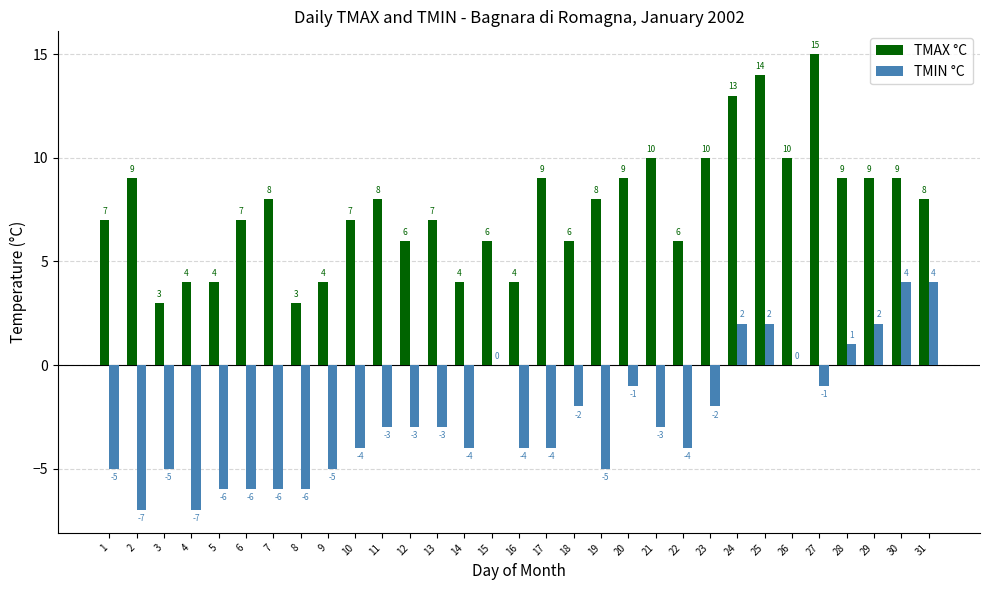

Reading left to right, transcribe all the data shown in this chart.

TMAX °C: 1=7	2=9	3=3	4=4	5=4	6=7	7=8	8=3	9=4	10=7	11=8	12=6	13=7	14=4	15=6	16=4	17=9	18=6	19=8	20=9	21=10	22=6	23=10	24=13	25=14	26=10	27=15	28=9	29=9	30=9	31=8
TMIN °C: 1=-5	2=-7	3=-5	4=-7	5=-6	6=-6	7=-6	8=-6	9=-5	10=-4	11=-3	12=-3	13=-3	14=-4	15=0	16=-4	17=-4	18=-2	19=-5	20=-1	21=-3	22=-4	23=-2	24=2	25=2	26=0	27=-1	28=1	29=2	30=4	31=4